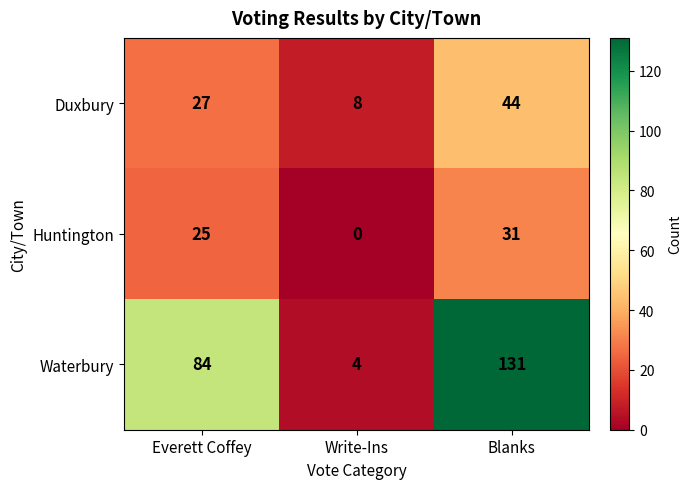

Which series has the largest range (max minus min)?

Waterbury